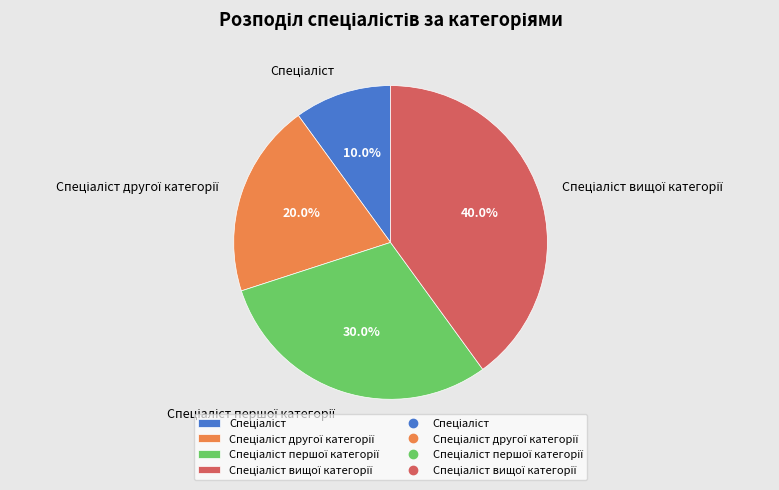

Is there any slice that represents more than half of the pie?

No